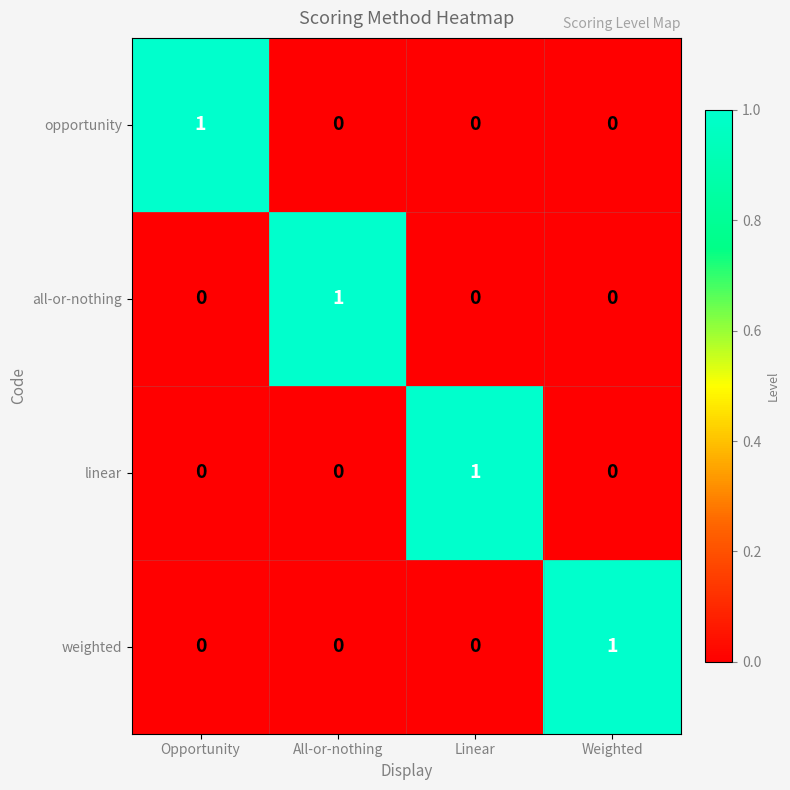

Count the opportunity values in the range 0 to 1.

4